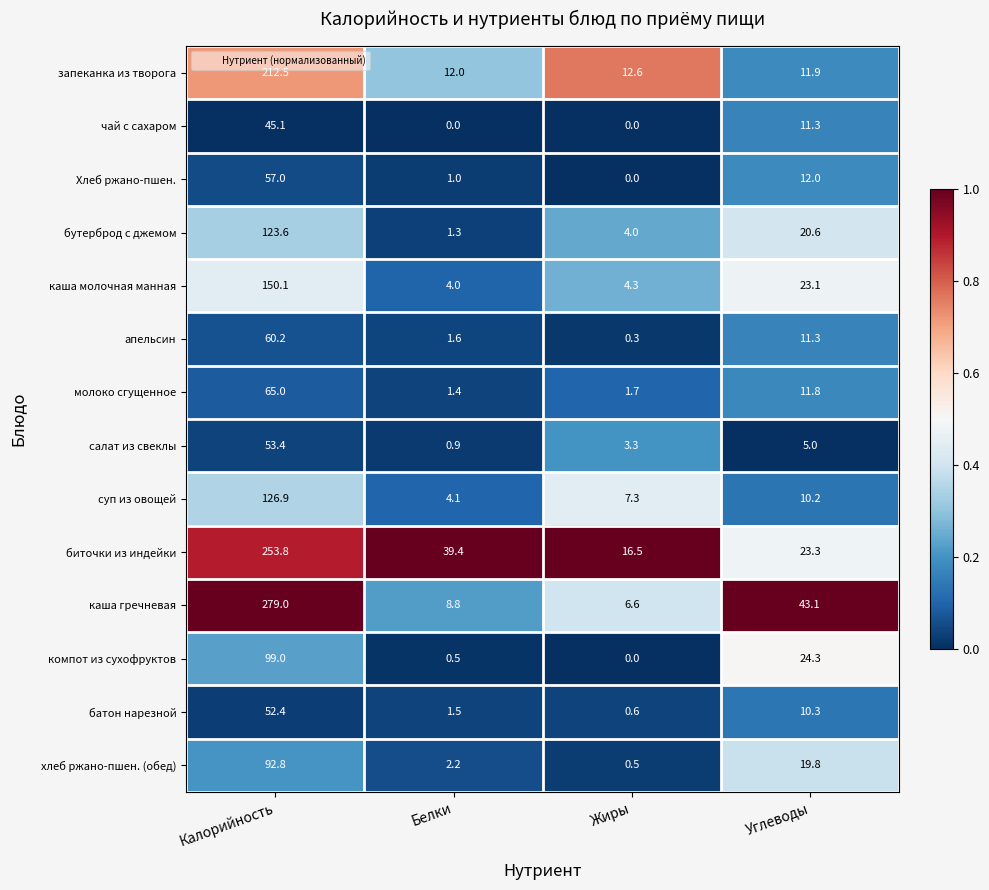

Where is апельсин nearest to the value 30?

Углеводы